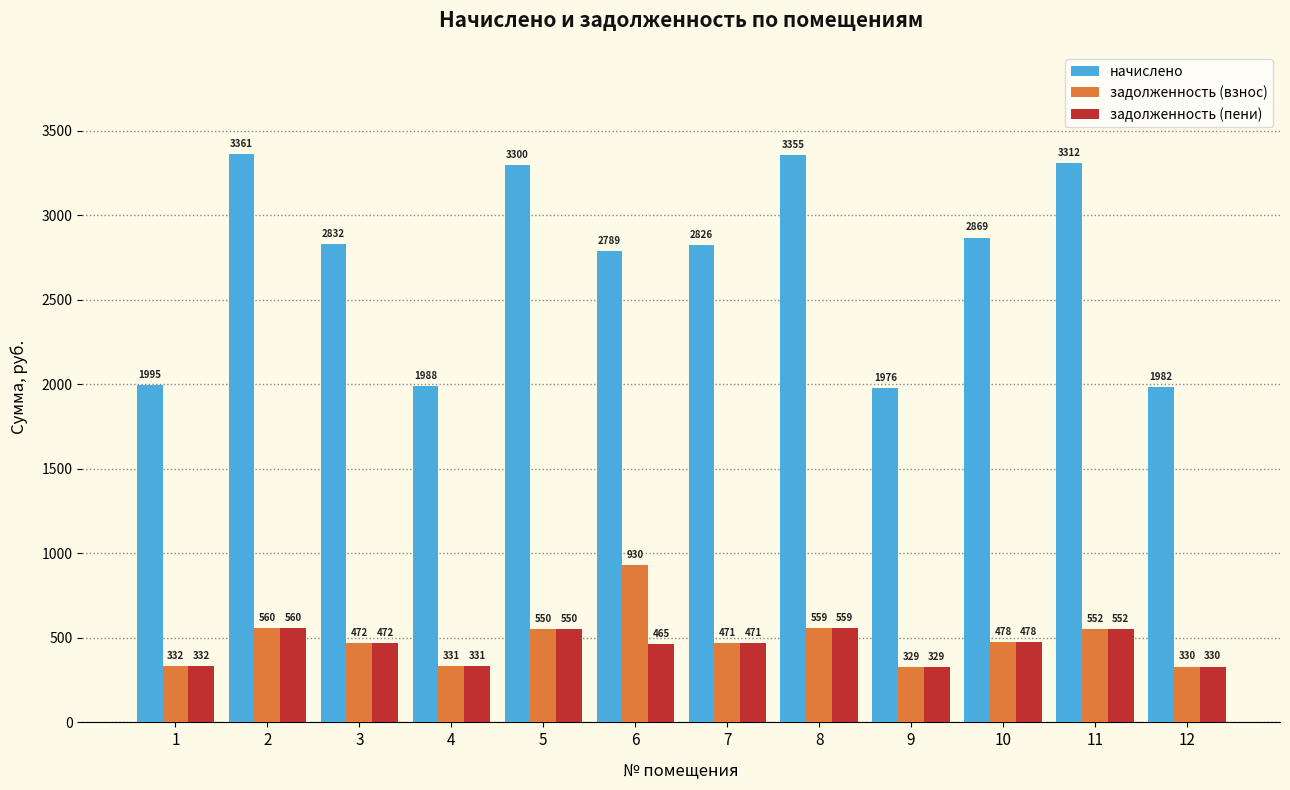

Does the chart contain any negative values?

No